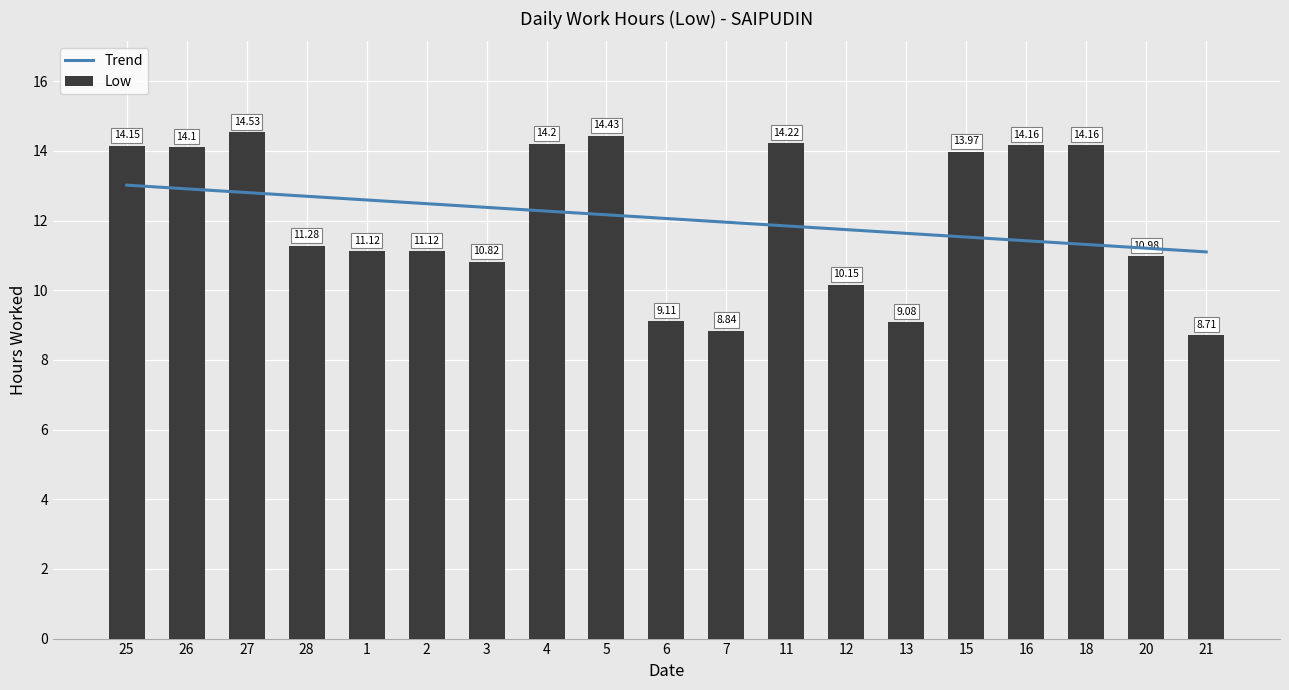

What is the smallest value displayed?

8.7